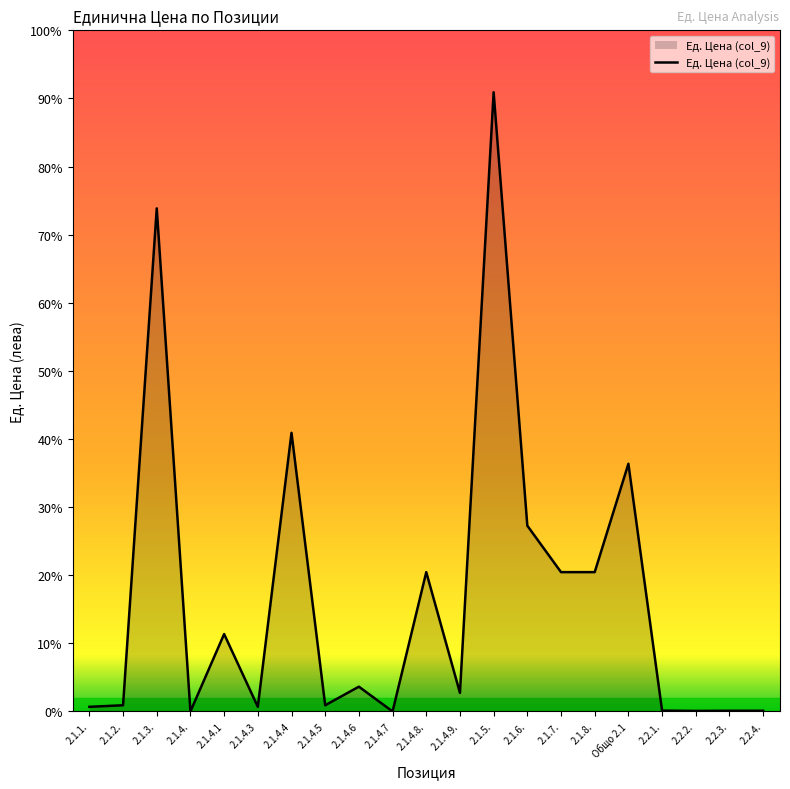

Is this an area chart (filled region under the line)?

Yes